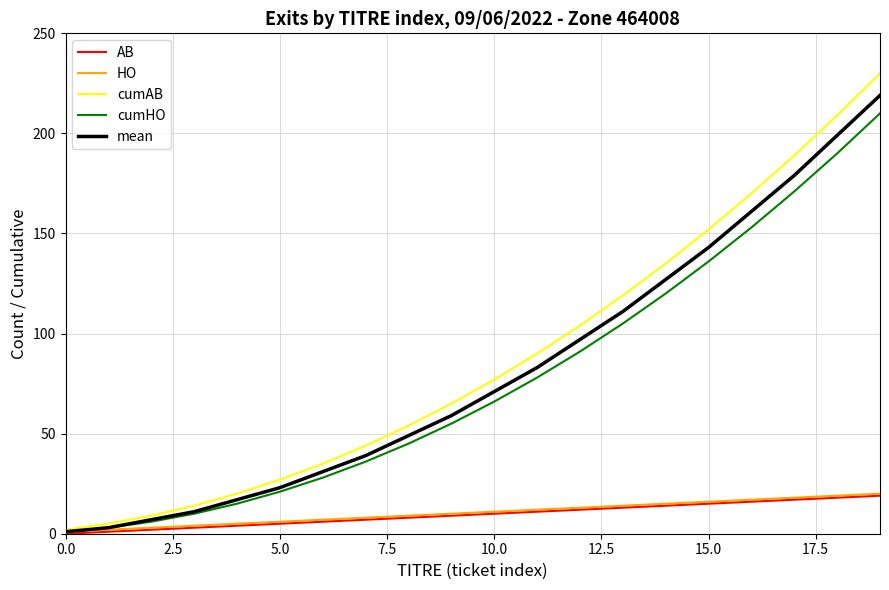

What is the greatest value displayed?

230